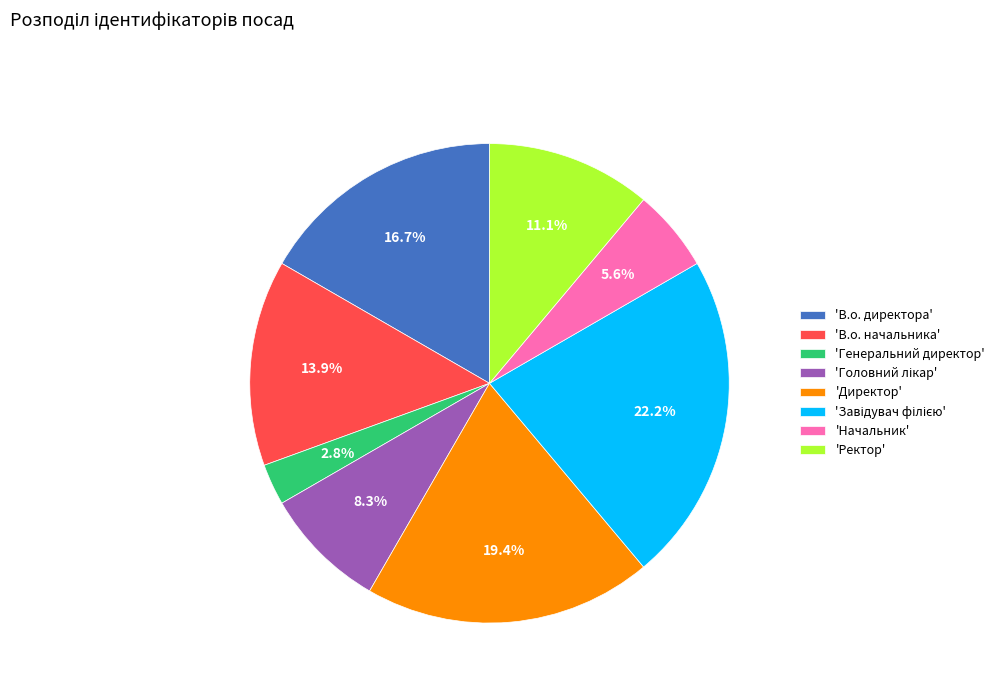

Do 'В.о. директора' and 'Директор' together represent more than half of the pie?

No